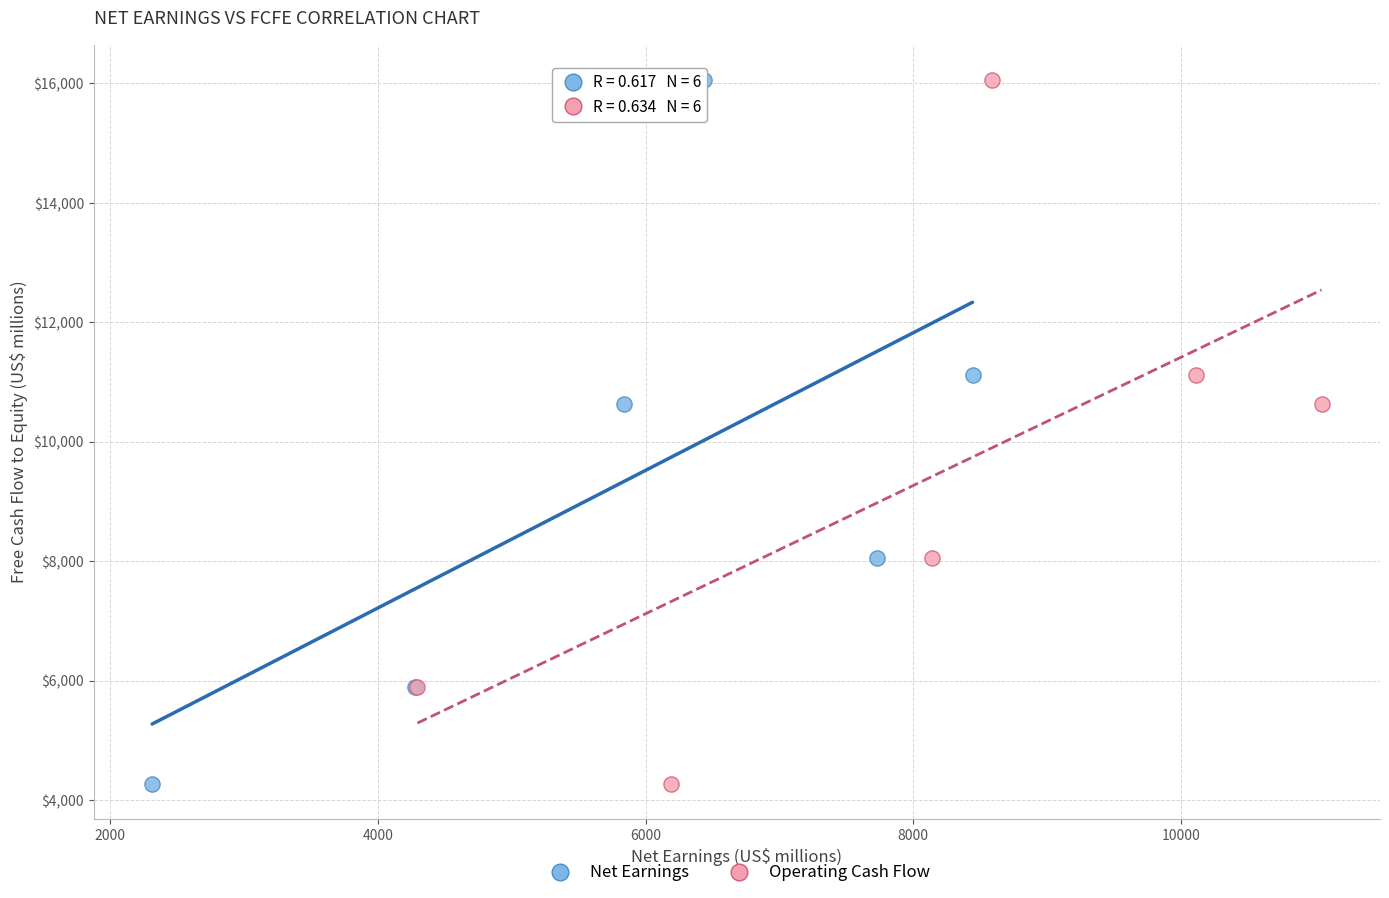

What are all the series names shown in the legend?

Net Earnings, Operating Cash Flow